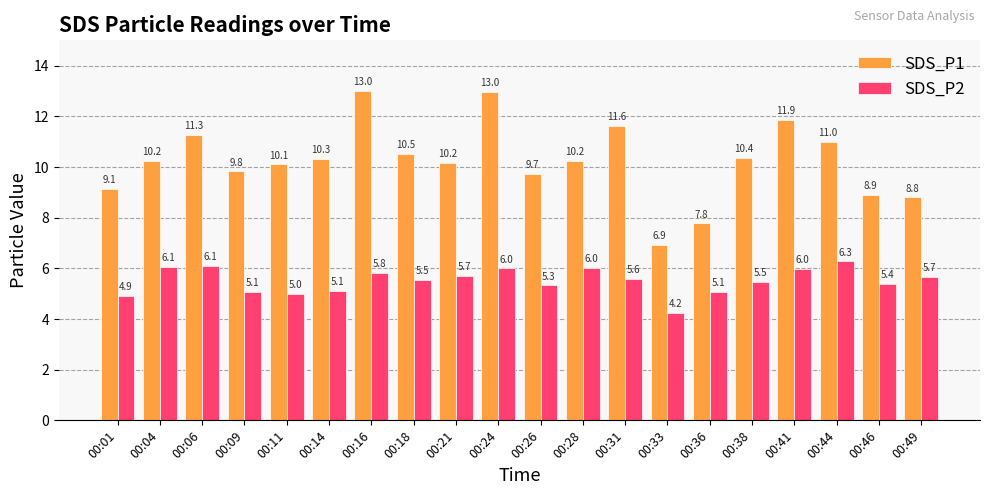

At 00:26, list the series in order from largest to smallest.

SDS_P1, SDS_P2